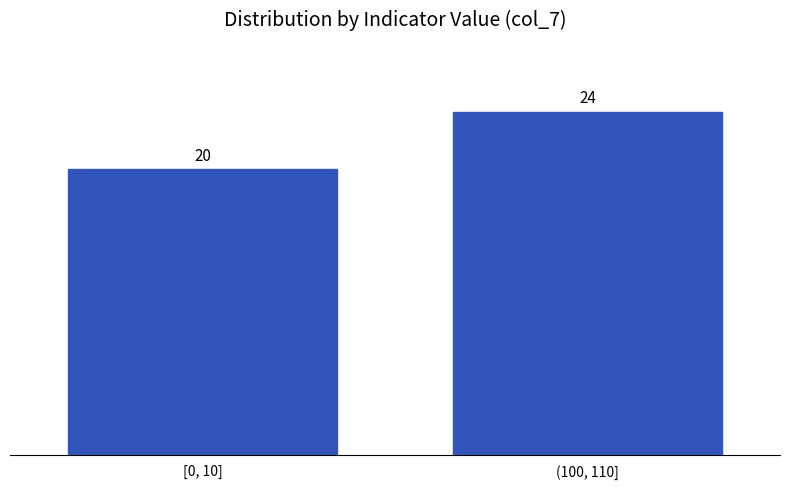

Reading right to left, list all the values displayed in this chart.

(100, 110]=24	[0, 10]=20